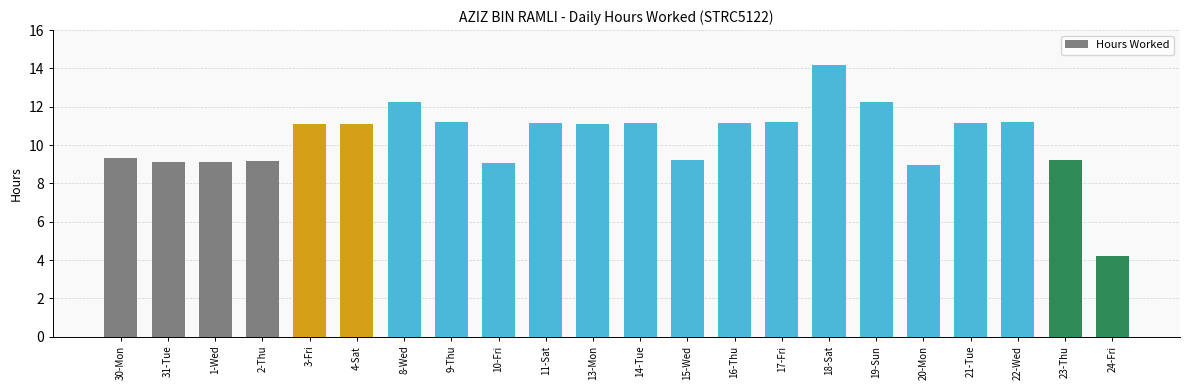

What is the maximum value shown in the chart?

14.2